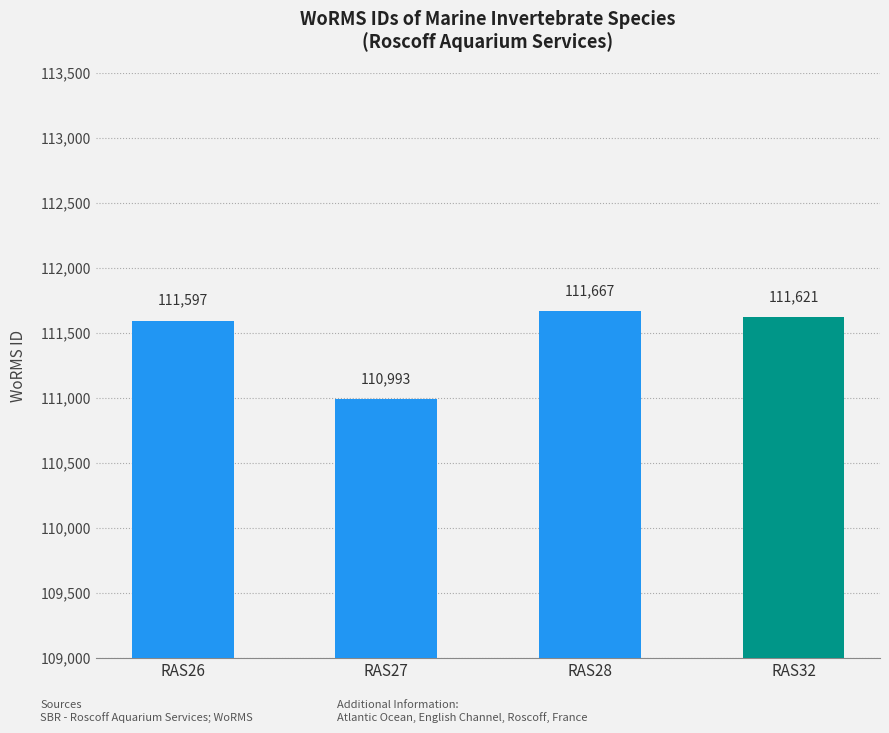

What is the average value?

111470